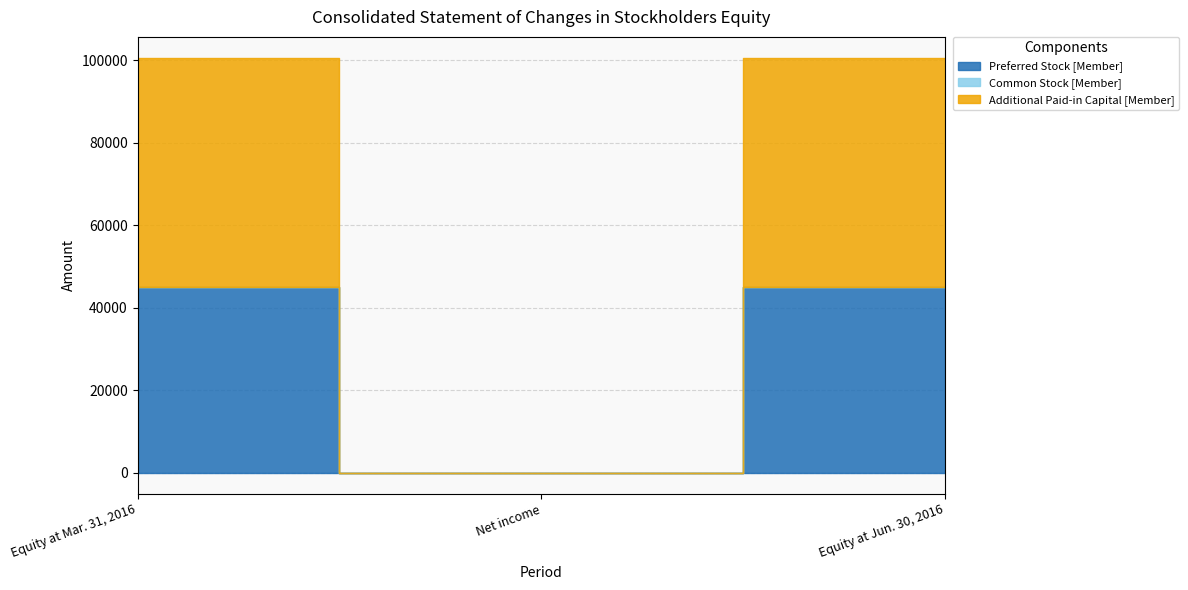

What is the sum of the Common Stock [Member] values at Net income and Equity at Jun. 30, 2016?

61